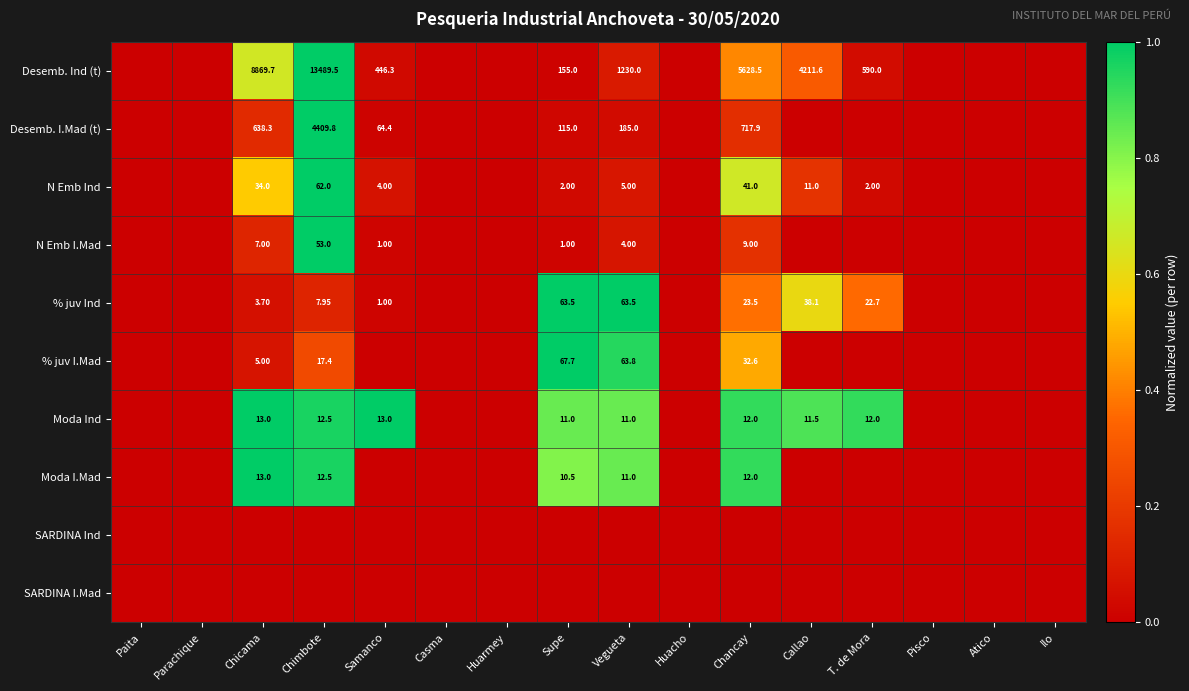

At which label does % juv I.Mad reach its peak?

Supe